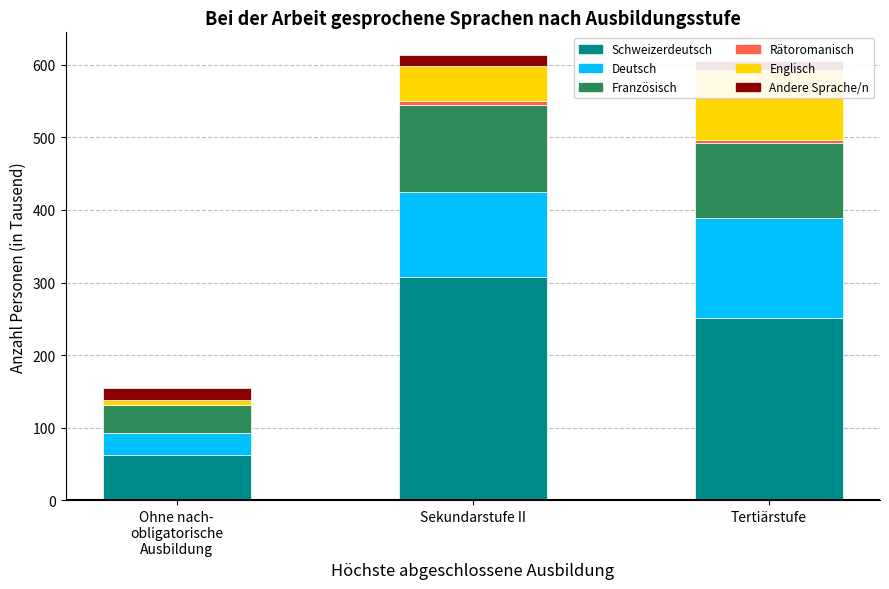

What is the difference between the maximum and minimum values in the Rätoromanisch series?

4.3